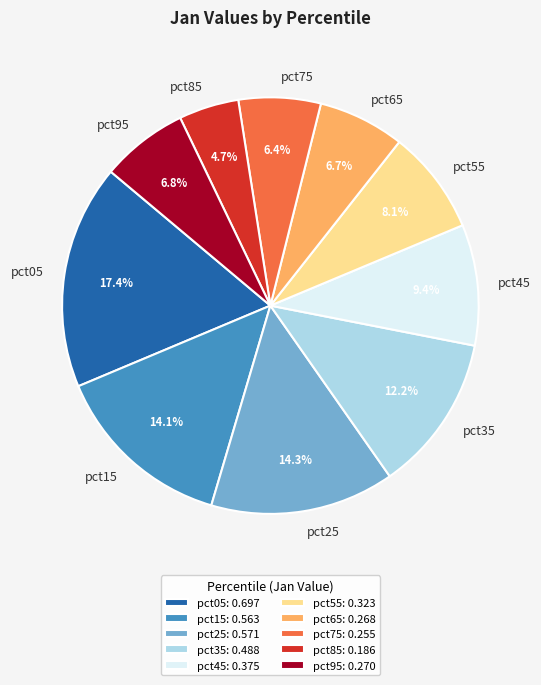

The pct45 slice represents 1% of the pie. True or false?

False